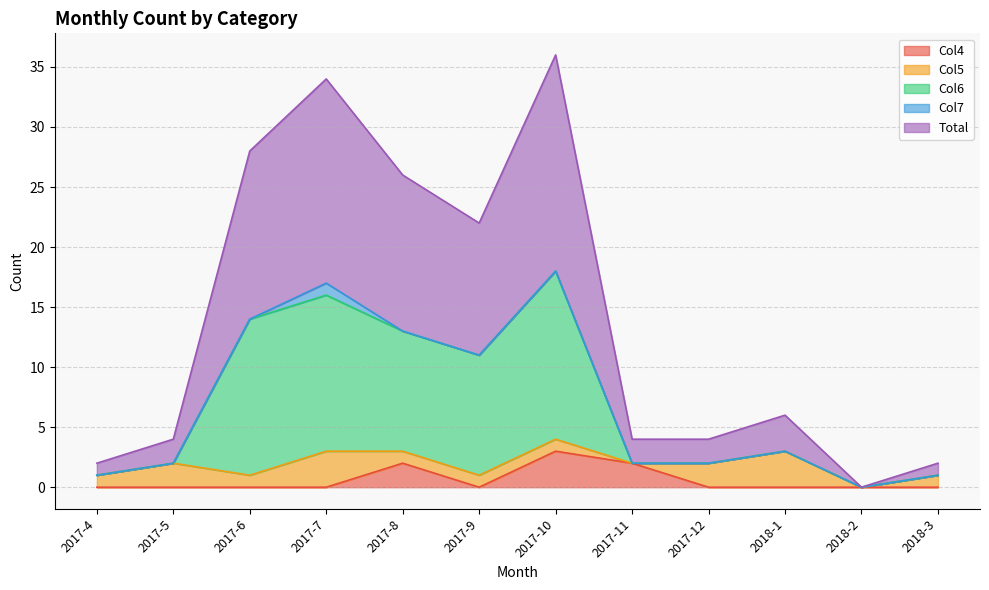

The Col4 series shows -2 at 2018-3. True or false?

False